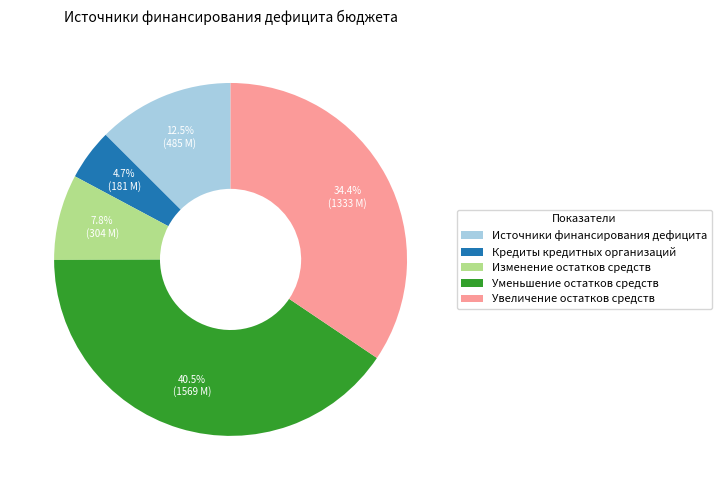

Does Уменьшение остатков средств represent more than half of the total?

No